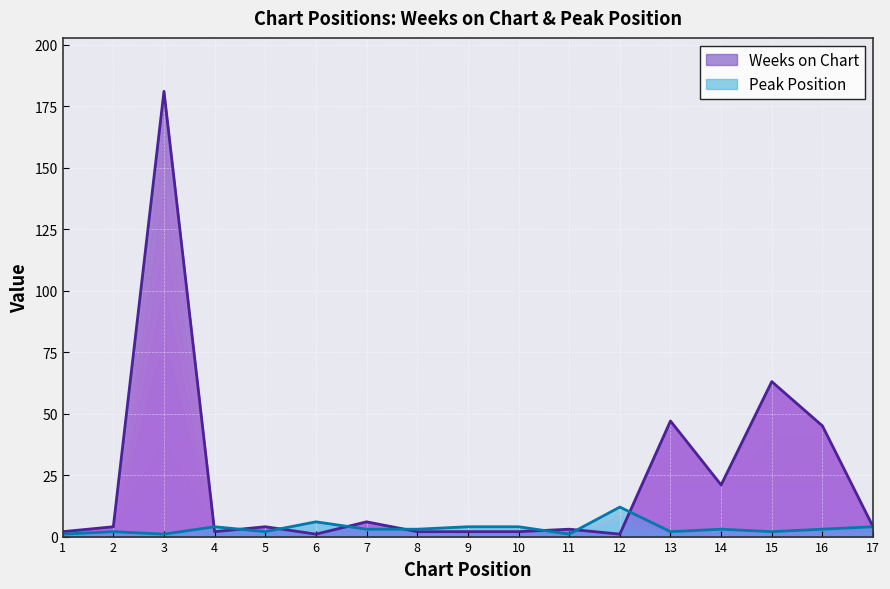

After their last crossing, which series has the higher values: Weeks on Chart or Peak Position?

Weeks on Chart